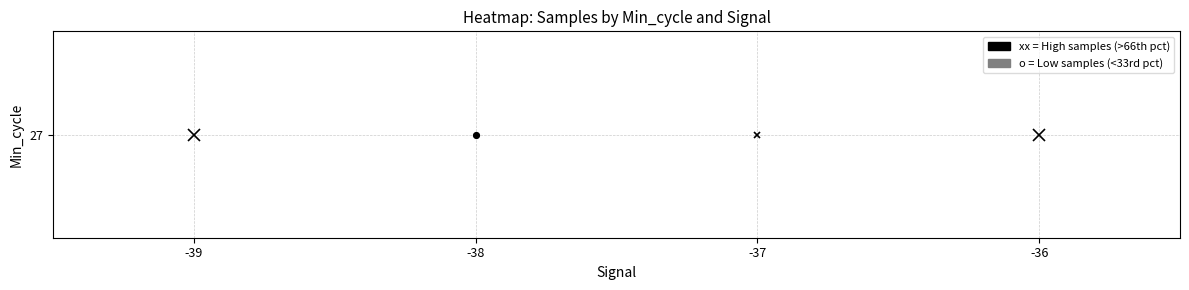

Is it true that the value at 39 is 5074404?

True